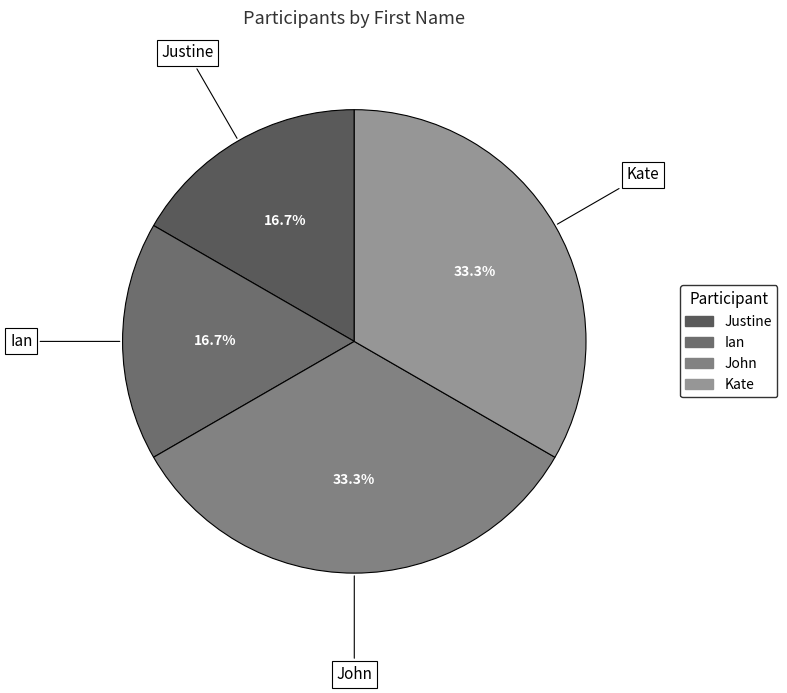

To the nearest percent, what is the difference between the Justine and Kate slice percentages?

17%